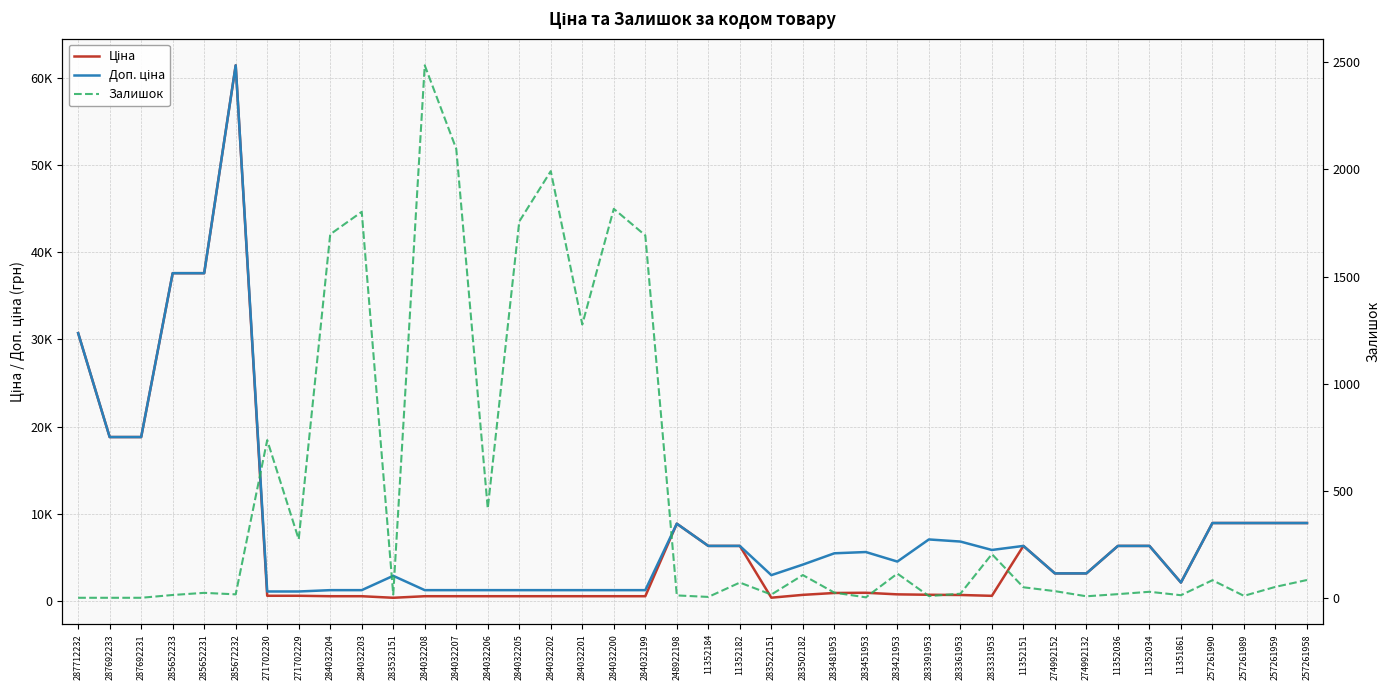

Between 283331953 and 11351861, which series saw the biggest shift?

Доп. ціна